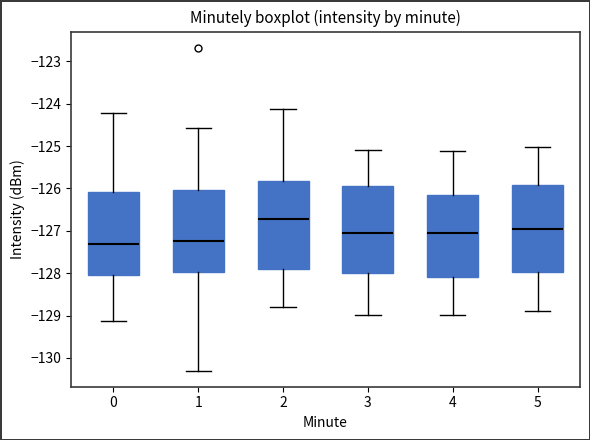

Reading left to right, transcribe this box plot: for each box, give where its median line is, the range the box spans, and where its two whiskers end, as read against the y-axis. The values are not printed on the chart, so give them approximately, as read against the axis.

0: median -127.3, box -128.0 to -126.1, whiskers -129.1 to -124.2
1: median -127.2, box -128.0 to -126.0, whiskers -130.3 to -124.6
2: median -126.7, box -127.9 to -125.8, whiskers -128.8 to -124.1
3: median -127.0, box -128.0 to -125.9, whiskers -129.0 to -125.1
4: median -127.0, box -128.1 to -126.2, whiskers -129.0 to -125.1
5: median -127.0, box -128.0 to -125.9, whiskers -128.9 to -125.0